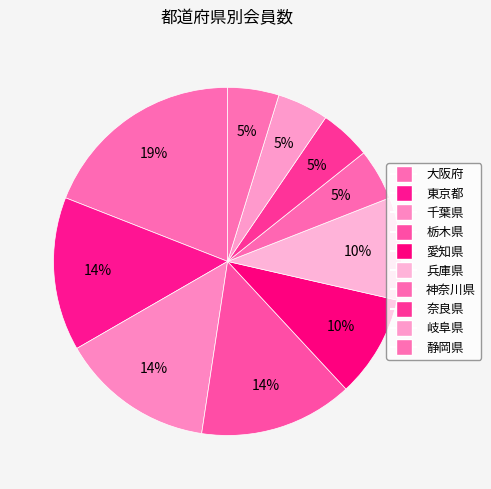

How many slices are in this pie chart?

10